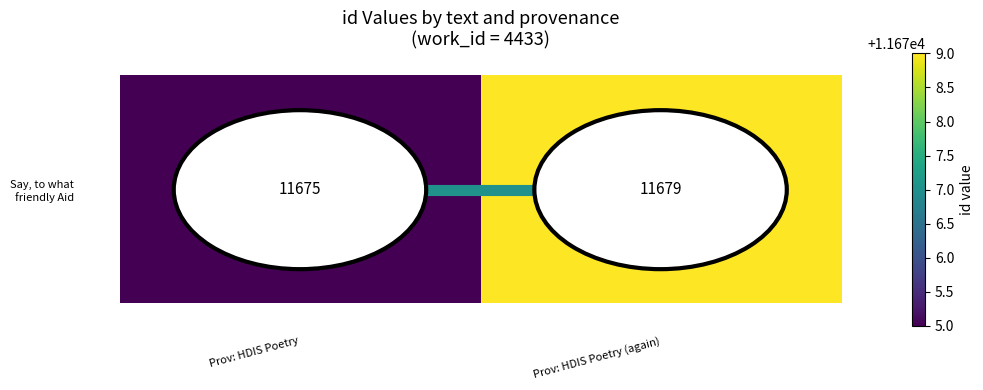

What is the sum of the Say, to what friendly Aid values at Prov: HDIS Poetry and Prov: HDIS Poetry (again)?

23354